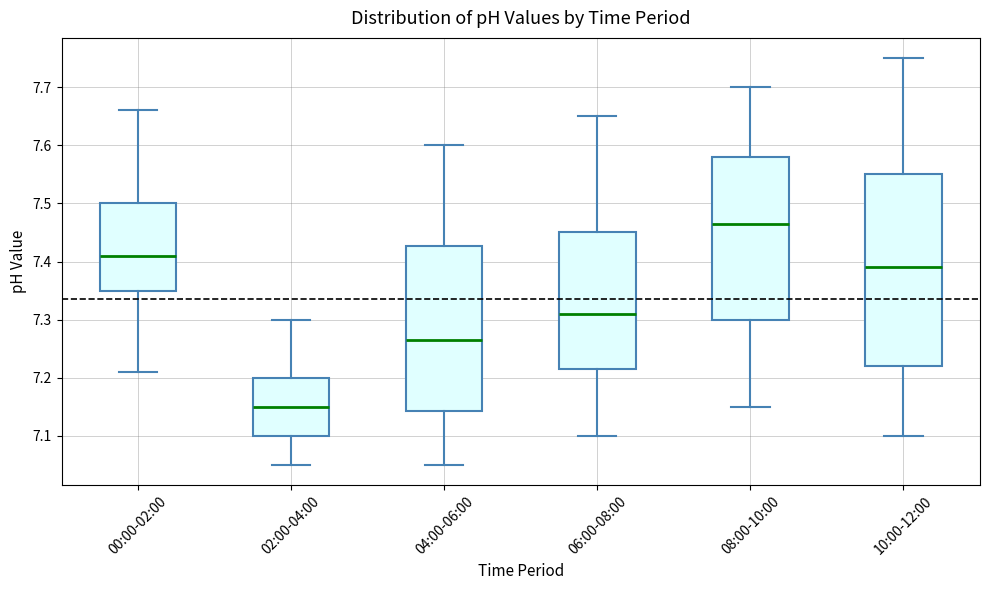

Where is the upper edge of the box for 00:00-02:00 on the y-axis? The values are not printed on the chart, so give them approximately, as read against the axis.

7.50